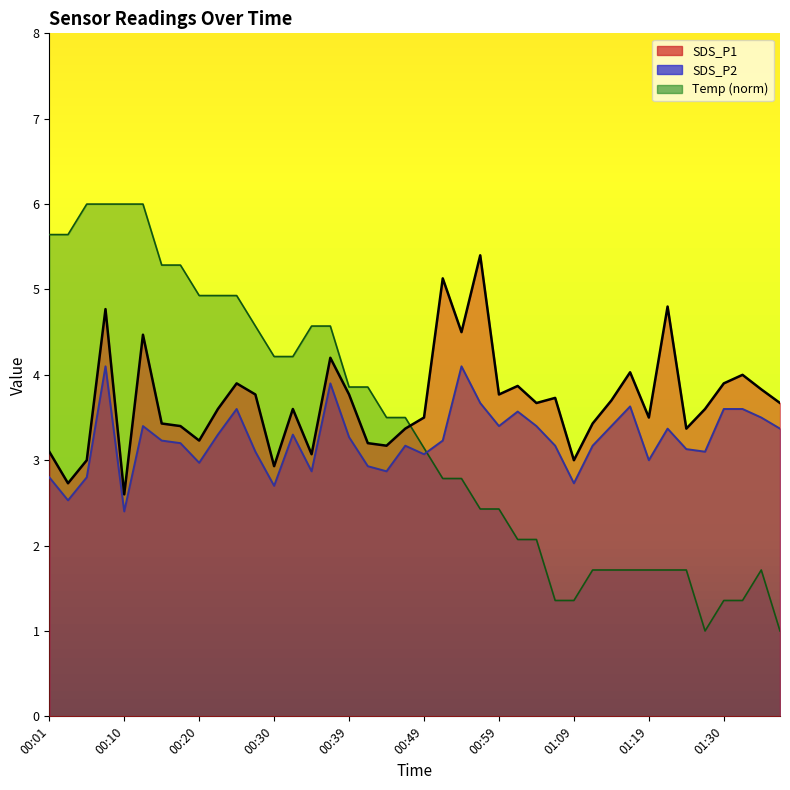

Reading left to right, transcribe all the data shown in this chart.

SDS_P1: 00:01=3.1	00:03=2.7	00:05=3.0	00:08=4.8	00:10=2.6	00:13=4.5	00:15=3.4	00:18=3.4	00:20=3.2	00:22=3.6	00:25=3.9	00:27=3.8	00:30=2.9	00:32=3.6	00:35=3.1	00:37=4.2	00:39=3.8	00:42=3.2	00:44=3.2	00:47=3.4	00:49=3.5	00:52=5.1	00:54=4.5	00:56=5.4	00:59=3.8	01:01=3.9	01:04=3.7	01:06=3.7	01:09=3.0	01:12=3.4	01:14=3.7	01:17=4.0	01:19=3.5	01:22=4.8	01:25=3.4	01:28=3.6	01:30=3.9	01:33=4.0	01:36=3.8	01:38=3.7
SDS_P2: 00:01=2.8	00:03=2.5	00:05=2.8	00:08=4.1	00:10=2.4	00:13=3.4	00:15=3.2	00:18=3.2	00:20=3.0	00:22=3.3	00:25=3.6	00:27=3.1	00:30=2.7	00:32=3.3	00:35=2.9	00:37=3.9	00:39=3.3	00:42=2.9	00:44=2.9	00:47=3.2	00:49=3.1	00:52=3.2	00:54=4.1	00:56=3.7	00:59=3.4	01:01=3.6	01:04=3.4	01:06=3.2	01:09=2.7	01:12=3.2	01:14=3.4	01:17=3.6	01:19=3.0	01:22=3.4	01:25=3.1	01:28=3.1	01:30=3.6	01:33=3.6	01:36=3.5	01:38=3.4
Temp: 00:01=5.6	00:03=5.6	00:05=6.0	00:08=6.0	00:10=6.0	00:13=6.0	00:15=5.3	00:18=5.3	00:20=4.9	00:22=4.9	00:25=4.9	00:27=4.6	00:30=4.2	00:32=4.2	00:35=4.6	00:37=4.6	00:39=3.9	00:42=3.9	00:44=3.5	00:47=3.5	00:49=3.1	00:52=2.8	00:54=2.8	00:56=2.4	00:59=2.4	01:01=2.1	01:04=2.1	01:06=1.4	01:09=1.4	01:12=1.7	01:14=1.7	01:17=1.7	01:19=1.7	01:22=1.7	01:25=1.7	01:28=1.0	01:30=1.4	01:33=1.4	01:36=1.7	01:38=1.0